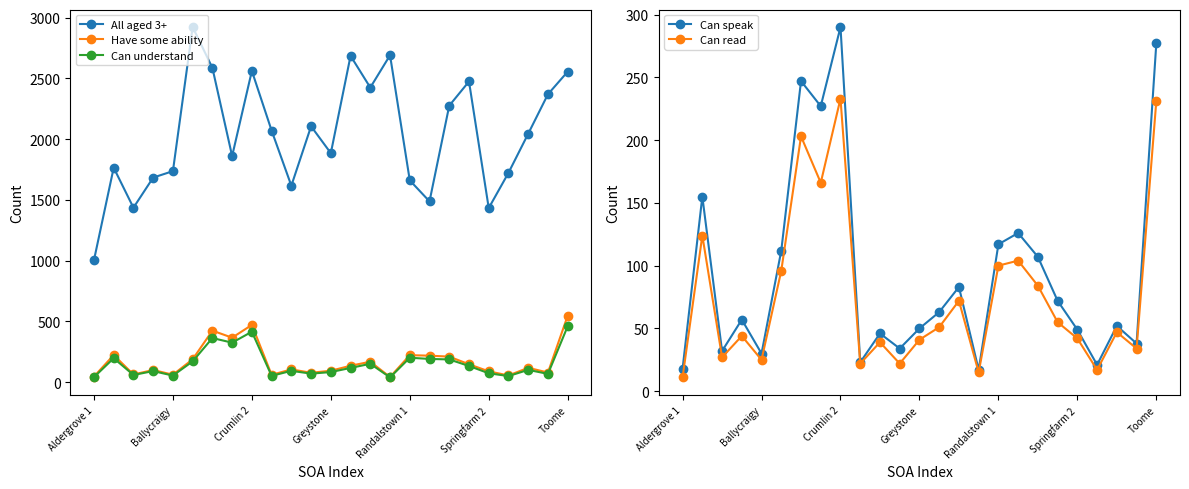

What is the lowest value of the All aged 3+ series?

1003